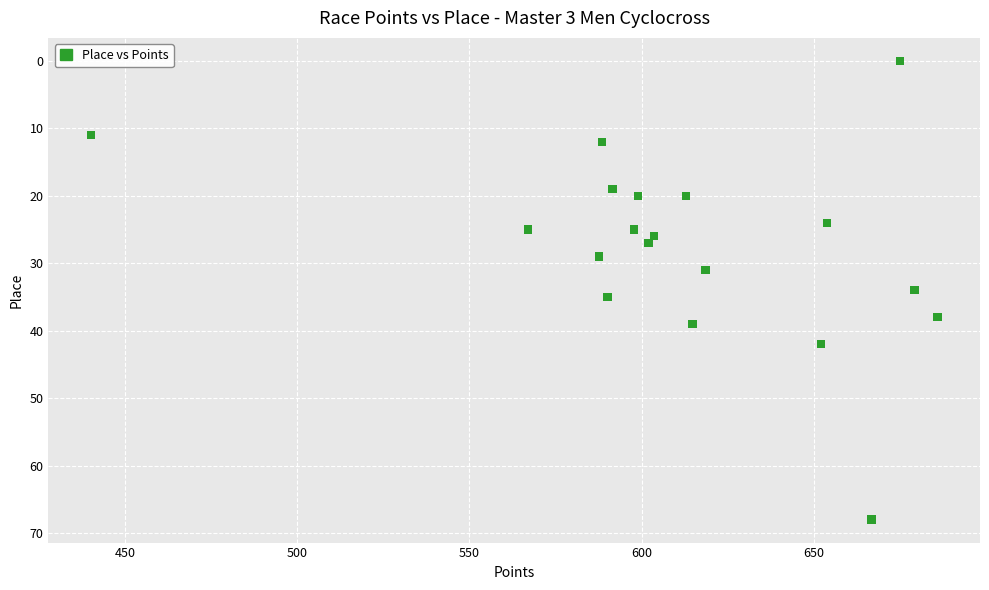

What is the range of Y values (max minus min)?

68